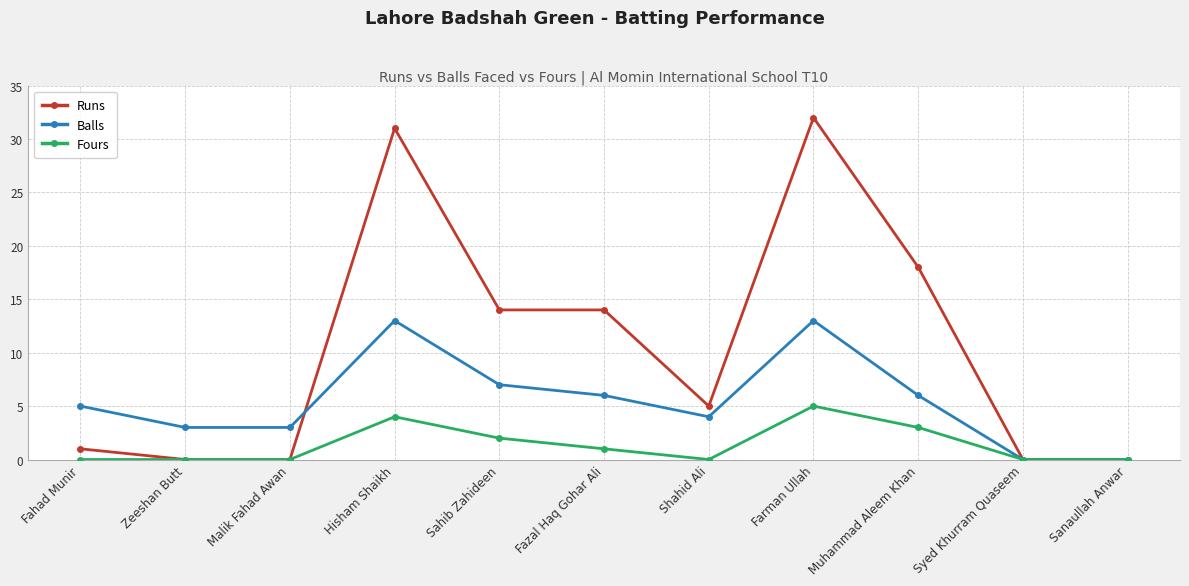

What is the total value across all series at Muhammad Aleem Khan?

27